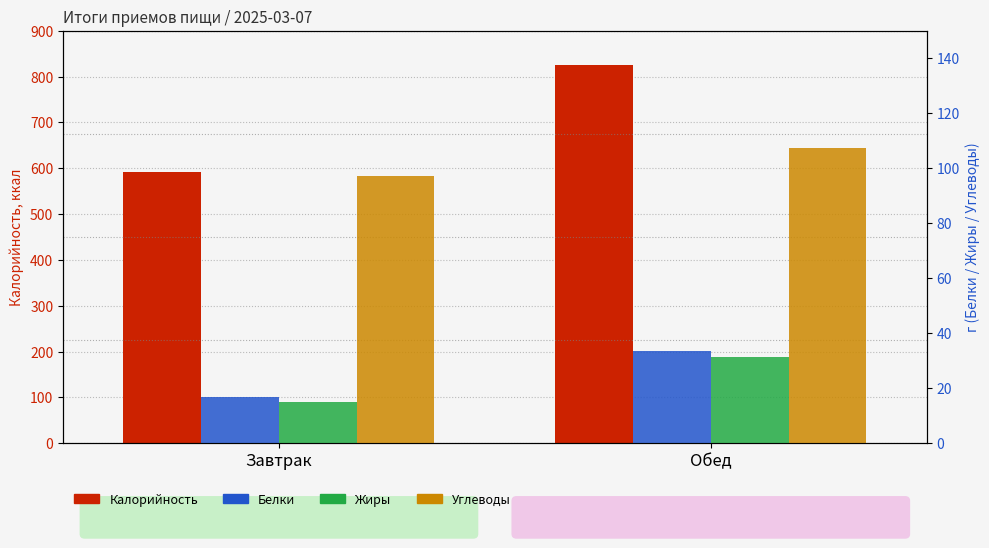

The value of Углеводы at Завтрак is 156.9. True or false?

False